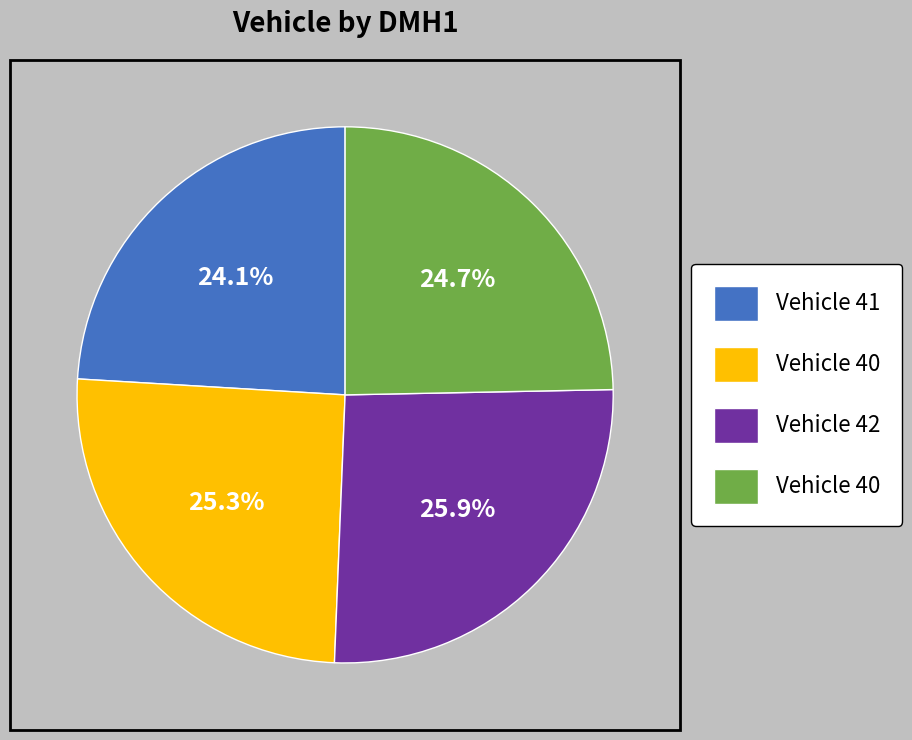

Does any single category account for the majority?

No